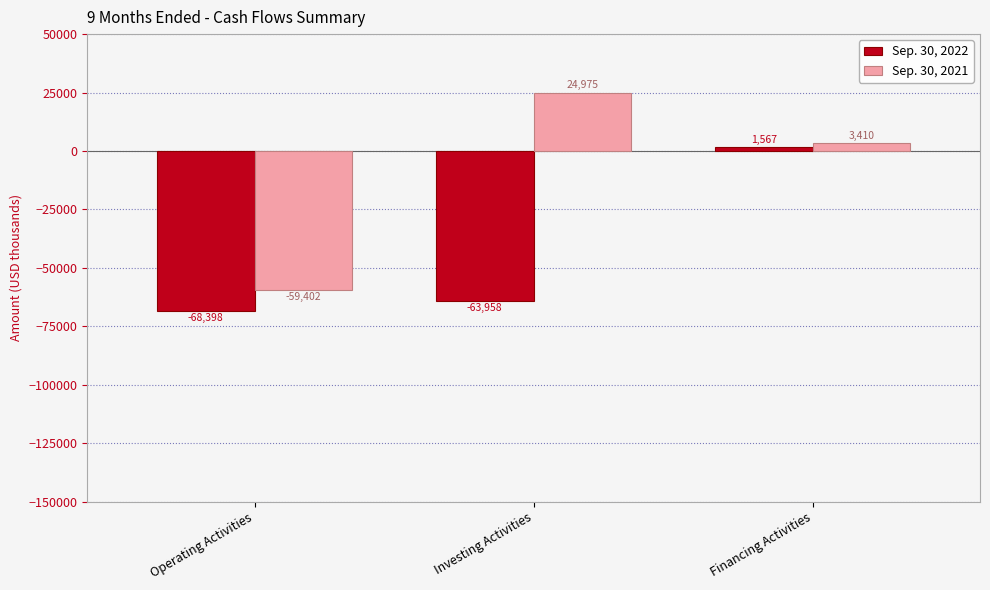

What is the sum of all Sep. 30, 2022 values?

-130789